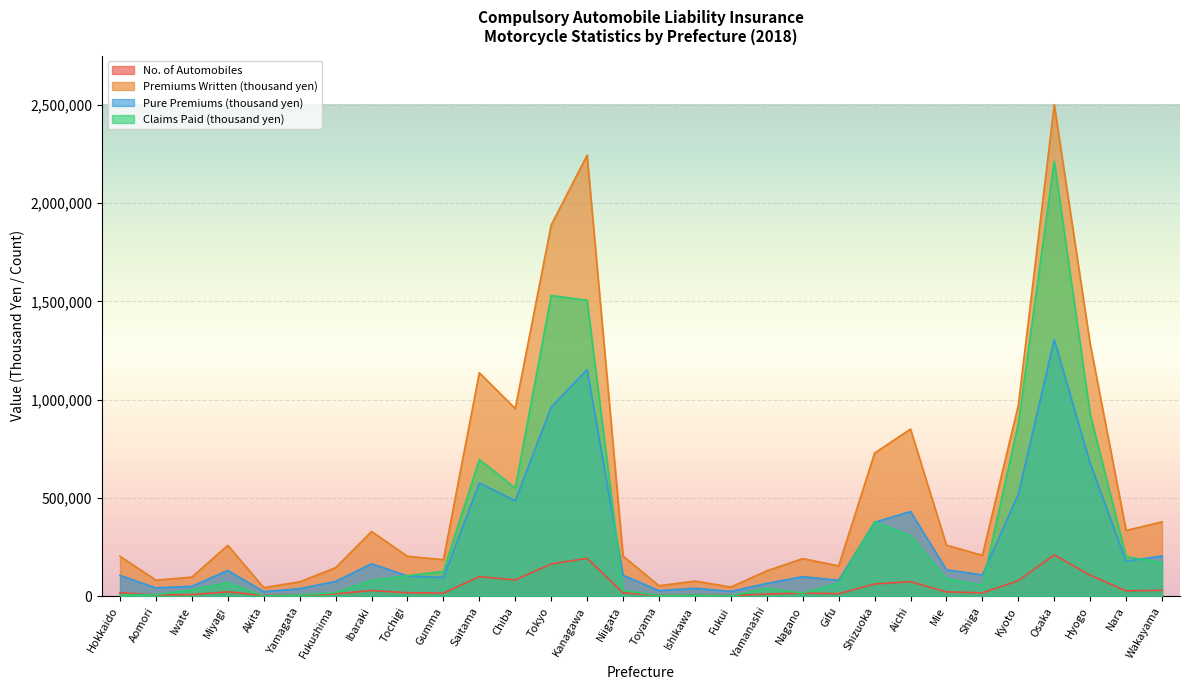

True or false: No. of Automobiles has a value of 4933 at Akita.

False